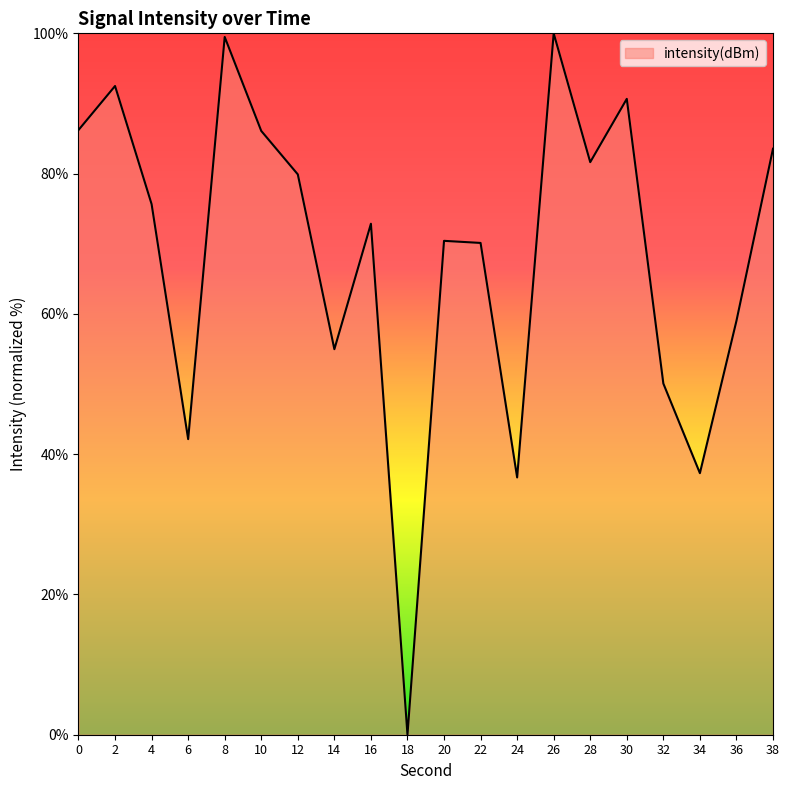

Is it true that the value at 20 is 70.4?

True